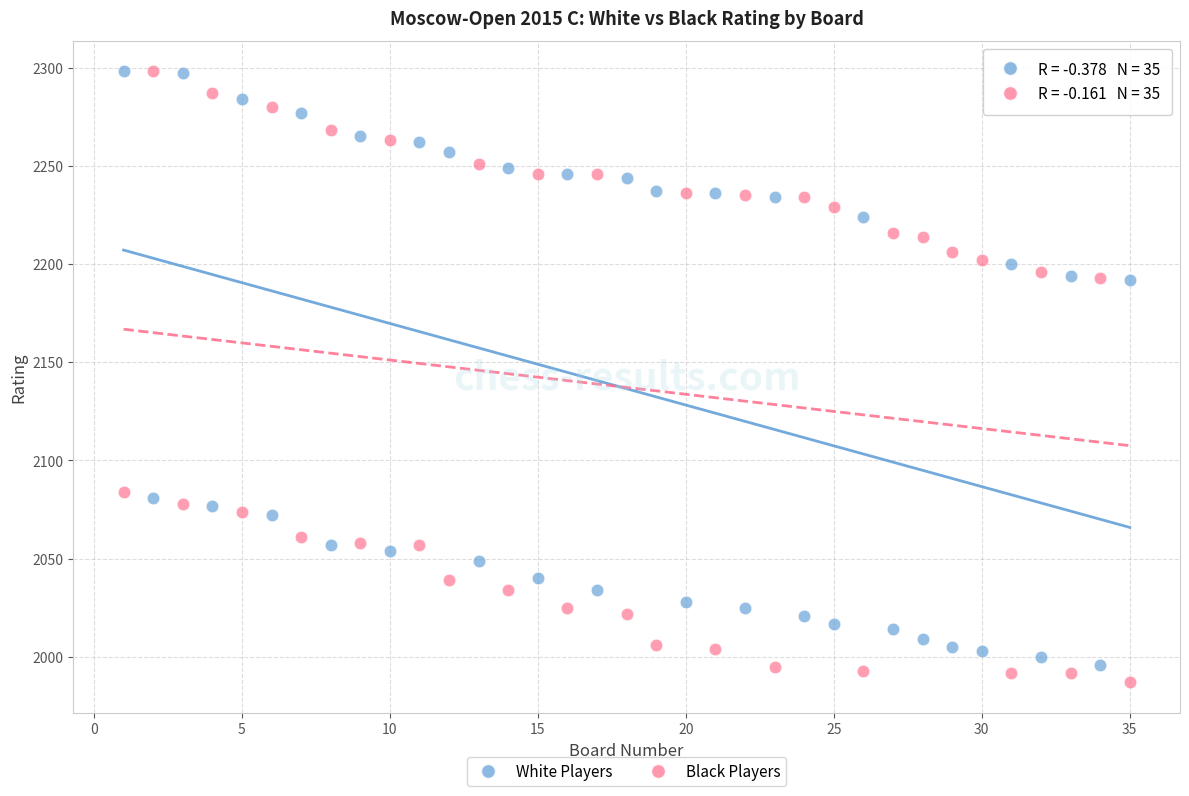

What are all the series names shown in the legend?

White Players, Black Players